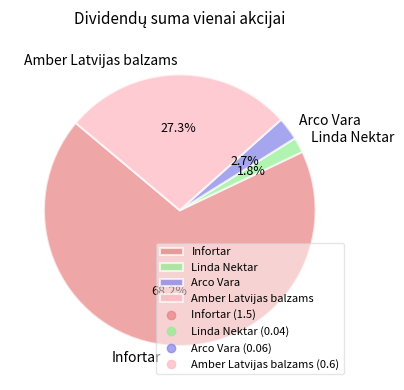

Count the number of slices in the pie.

4